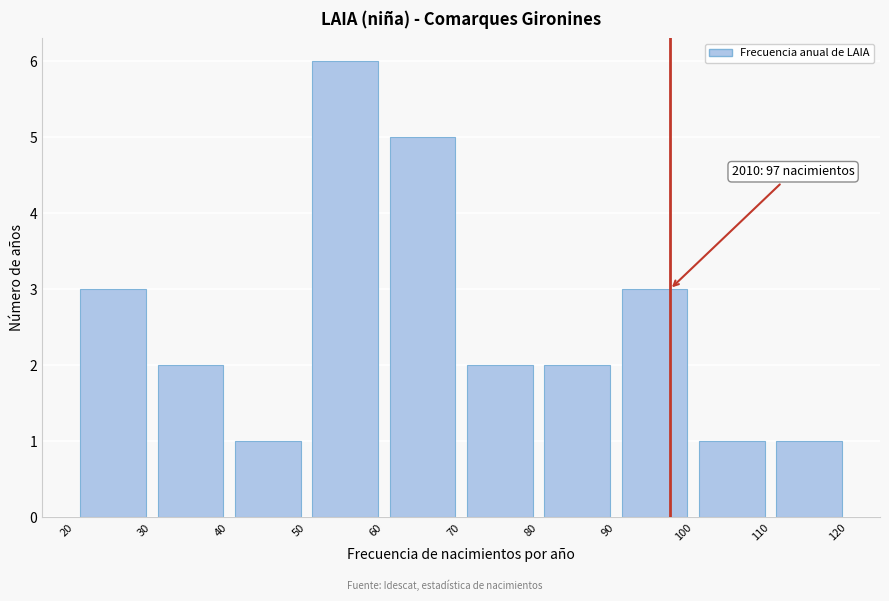

Over which range of the x-axis is the bar tallest?

50 to 60